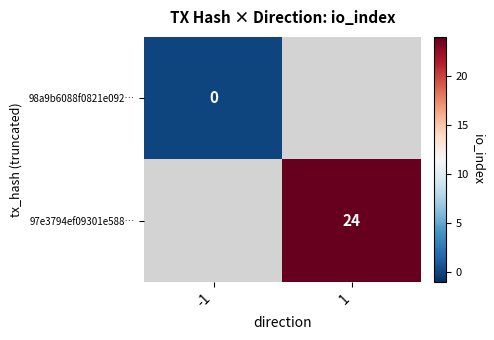

Which label corresponds to the smallest value in the chart?

-1